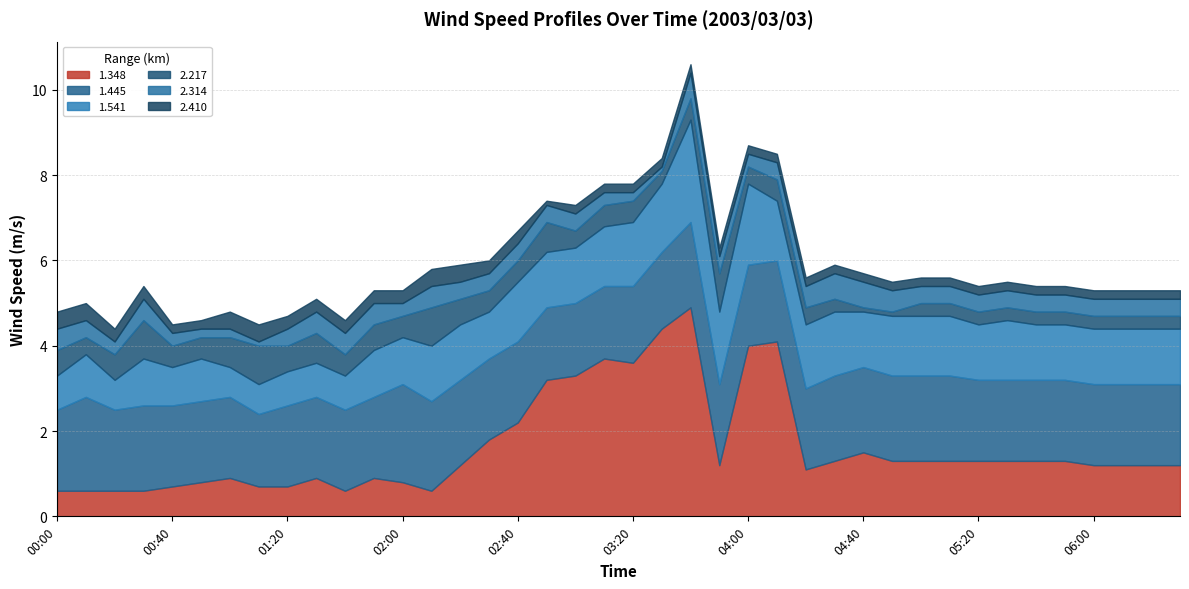

Reading left to right, extract all data points from this chart.

1.348: 0.6	0.6	0.6	0.6	0.7	0.8	0.9	0.7	0.7	0.9	0.6	0.9	0.8	0.6	1.2	1.8	2.2	3.2	3.3	3.7	3.6	4.4	4.9	1.2	4.0	4.1	1.1	1.3	1.5	1.3	1.3	1.3	1.3	1.3	1.3	1.3	1.2	1.2	1.2	1.2
1.445: 1.9	2.2	1.9	2.0	1.9	1.9	1.9	1.7	1.9	1.9	1.9	1.9	2.3	2.1	2.0	1.9	1.9	1.7	1.7	1.7	1.8	1.8	2.0	1.9	1.9	1.9	1.9	2.0	2.0	2.0	2.0	2.0	1.9	1.9	1.9	1.9	1.9	1.9	1.9	1.9
1.541: 0.8	1.0	0.7	1.1	0.9	1.0	0.7	0.7	0.8	0.8	0.8	1.1	1.1	1.3	1.3	1.1	1.4	1.3	1.3	1.4	1.5	1.6	2.4	1.7	1.9	1.4	1.5	1.5	1.3	1.4	1.4	1.4	1.3	1.4	1.3	1.3	1.3	1.3	1.3	1.3
2.217: 0.6	0.4	0.6	0.9	0.5	0.5	0.7	0.9	0.6	0.7	0.5	0.6	0.5	0.9	0.6	0.5	0.5	0.7	0.4	0.5	0.5	0.3	0.5	0.9	0.4	0.5	0.4	0.3	0.1	0.1	0.3	0.3	0.3	0.3	0.3	0.3	0.3	0.3	0.3	0.3
2.314: 0.5	0.4	0.3	0.5	0.3	0.2	0.2	0.1	0.4	0.5	0.5	0.5	0.3	0.5	0.4	0.4	0.4	0.4	0.4	0.3	0.2	0.1	0.6	0.4	0.3	0.4	0.5	0.6	0.6	0.5	0.4	0.4	0.4	0.4	0.4	0.4	0.4	0.4	0.4	0.4
2.410: 0.4	0.4	0.3	0.3	0.2	0.2	0.4	0.4	0.3	0.3	0.3	0.3	0.3	0.4	0.4	0.3	0.3	0.1	0.2	0.2	0.2	0.2	0.2	0.2	0.2	0.2	0.2	0.2	0.2	0.2	0.2	0.2	0.2	0.2	0.2	0.2	0.2	0.2	0.2	0.2